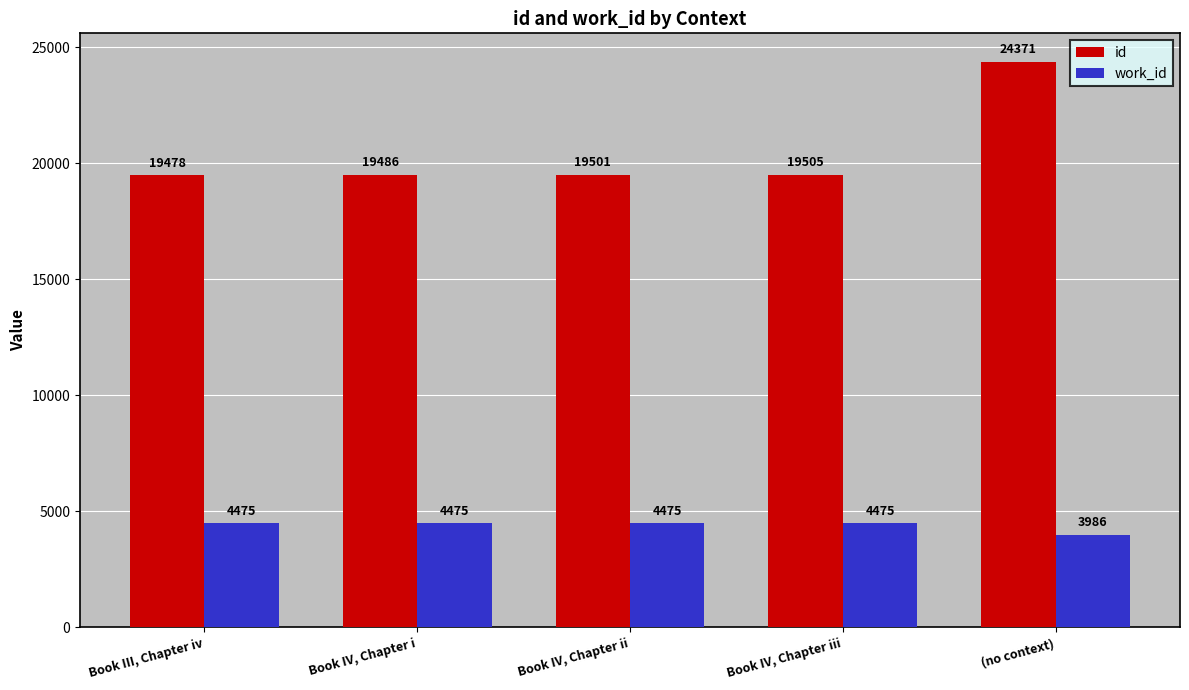

How many values in the work_id series are below 4475?

1